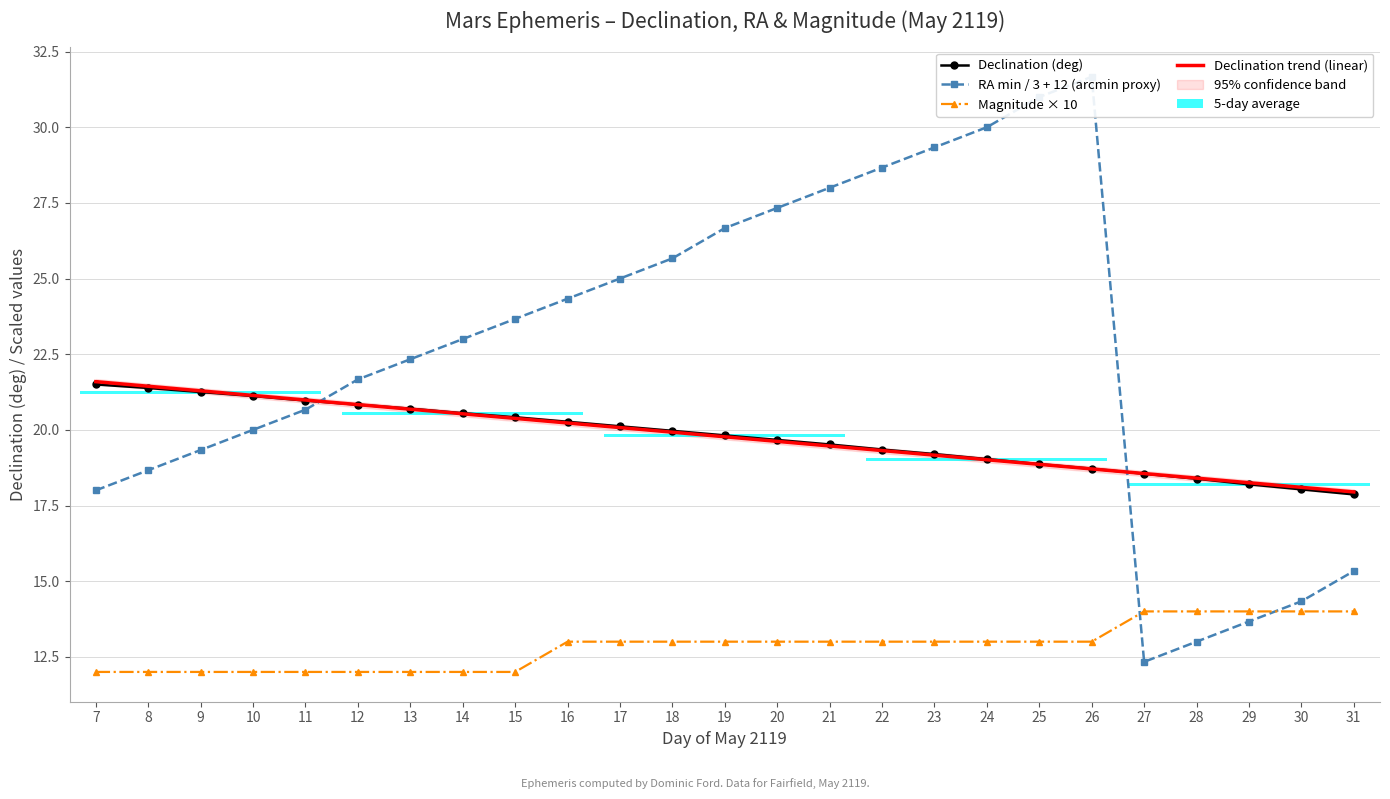

True or false: Magnitude × 10 and Declination (deg) intersect in this chart.

False